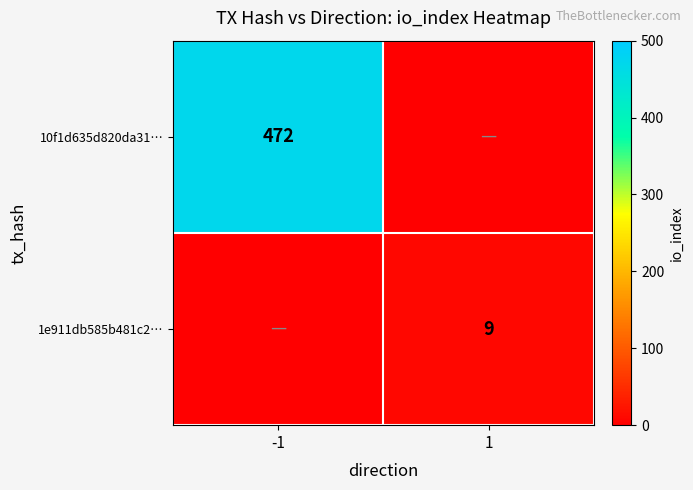

True or false: 10f1d635d820da31… has a value of 702 at -1.

False